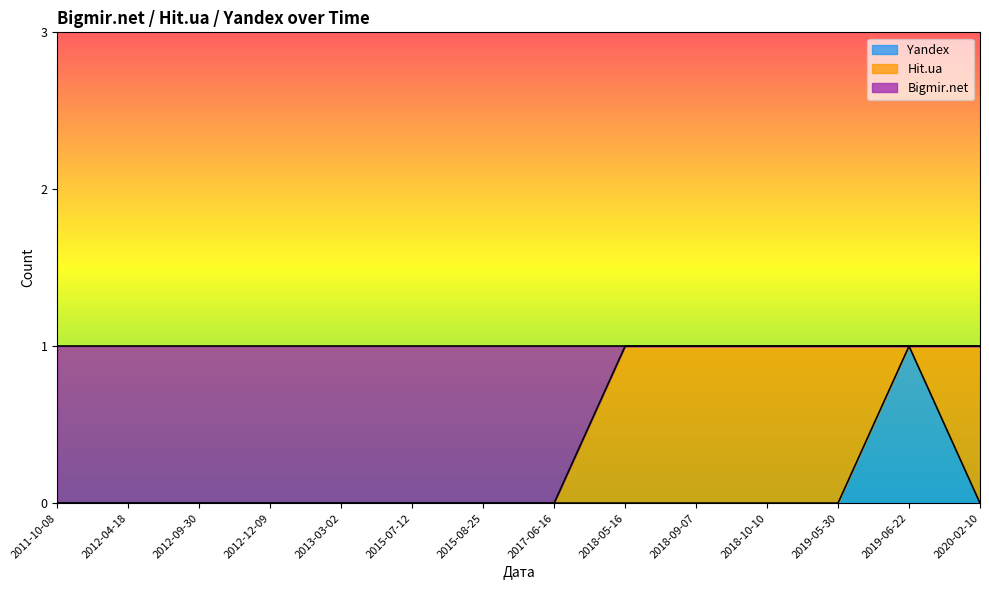

True or false: Yandex and Bigmir.net intersect in this chart.

False